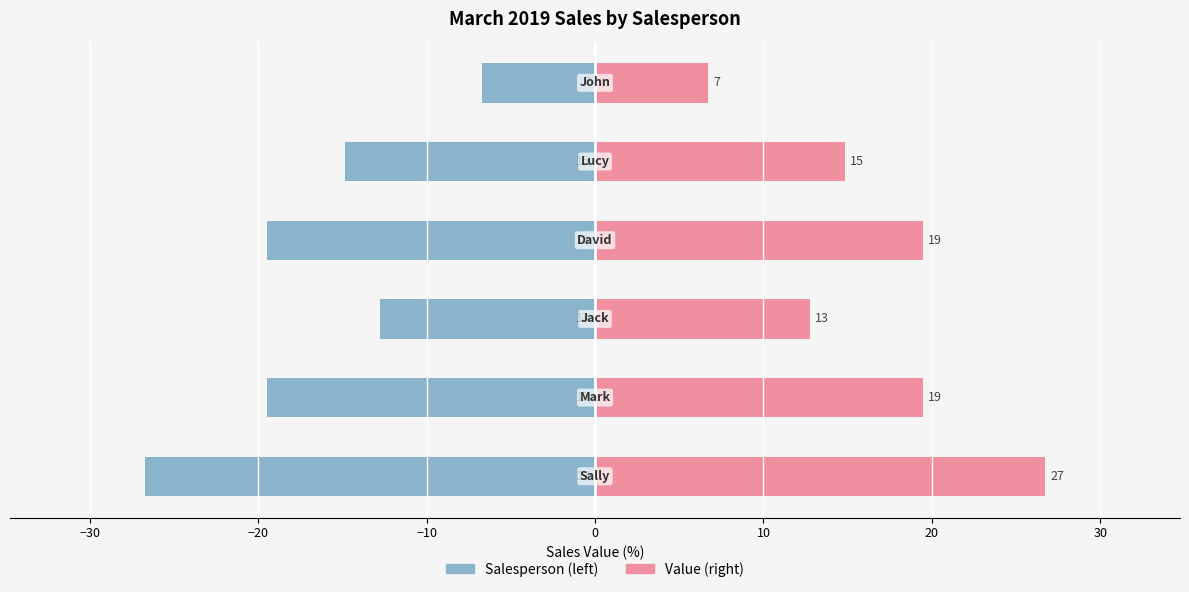

What is the average value of the Value series?

16.7